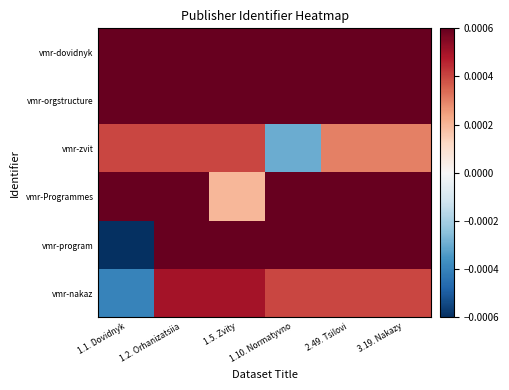

Which has a higher value, 1.1. Dovidnyk or 1.10. Normatyvno?

1.1. Dovidnyk